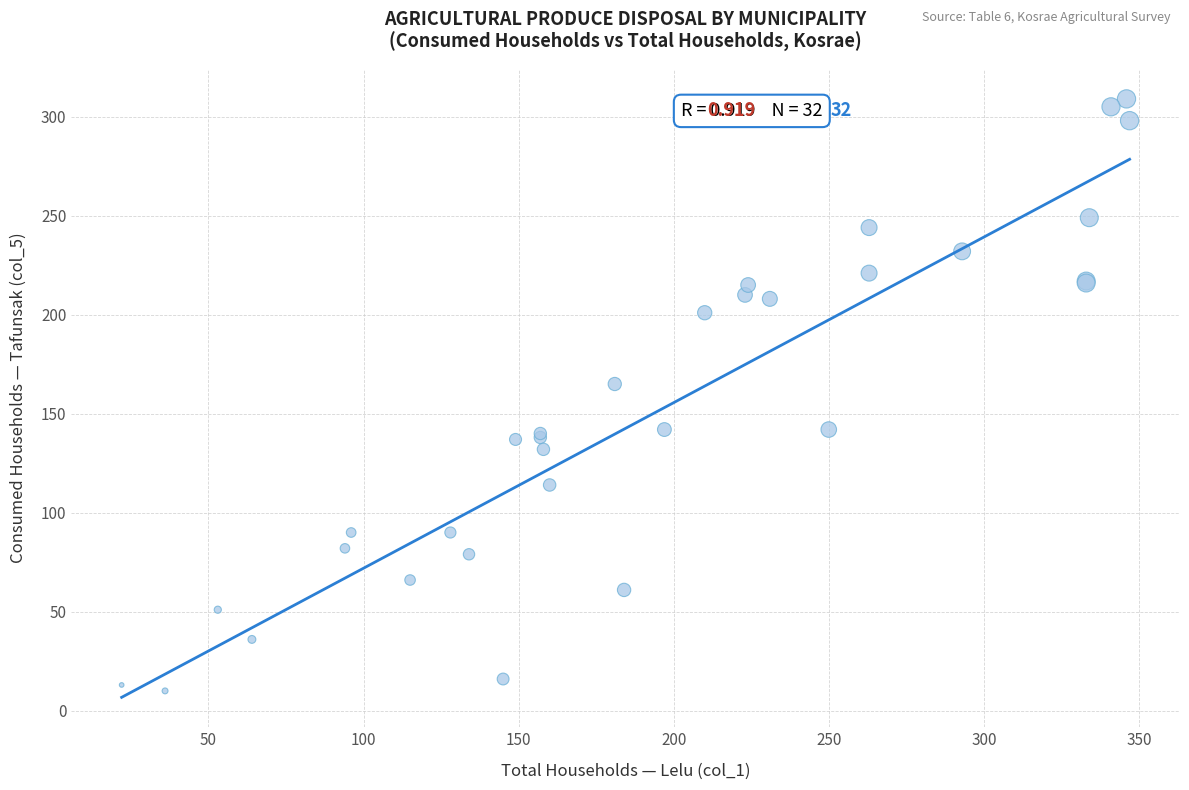

What Y value in the scatter plot is closest to 159?

165